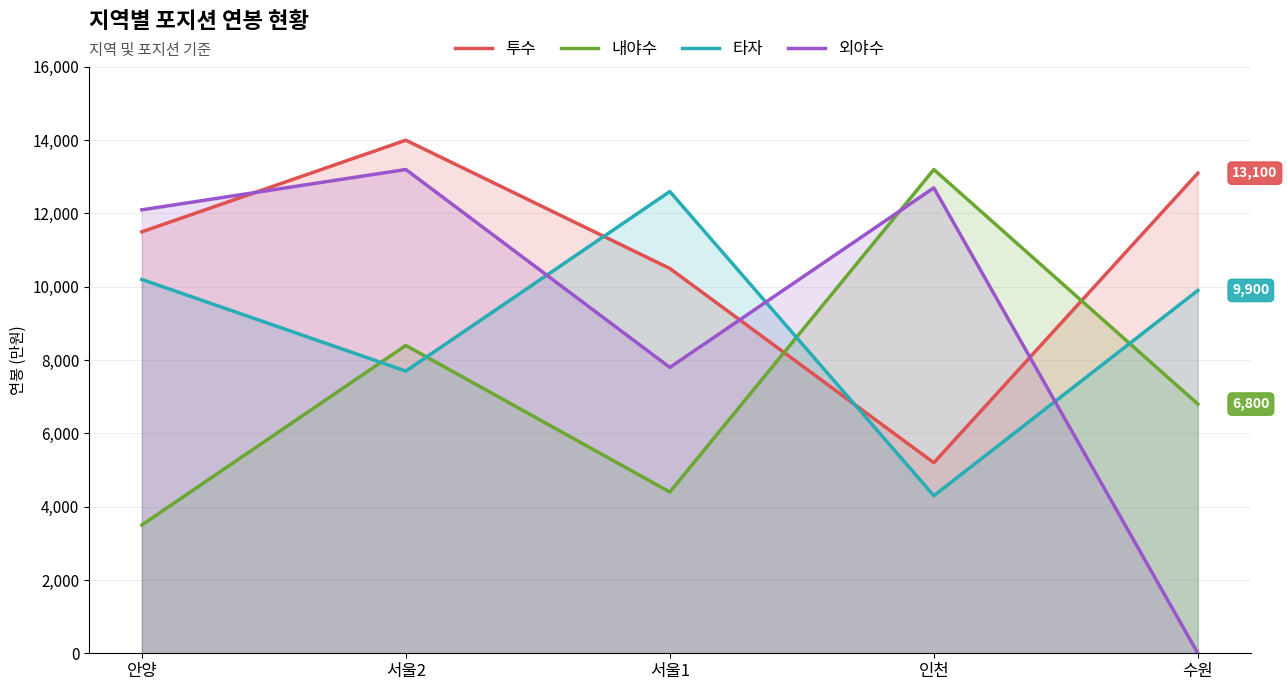

Rank the categories by 타자 value from highest to lowest.

서울1, 안양, 수원, 서울2, 인천